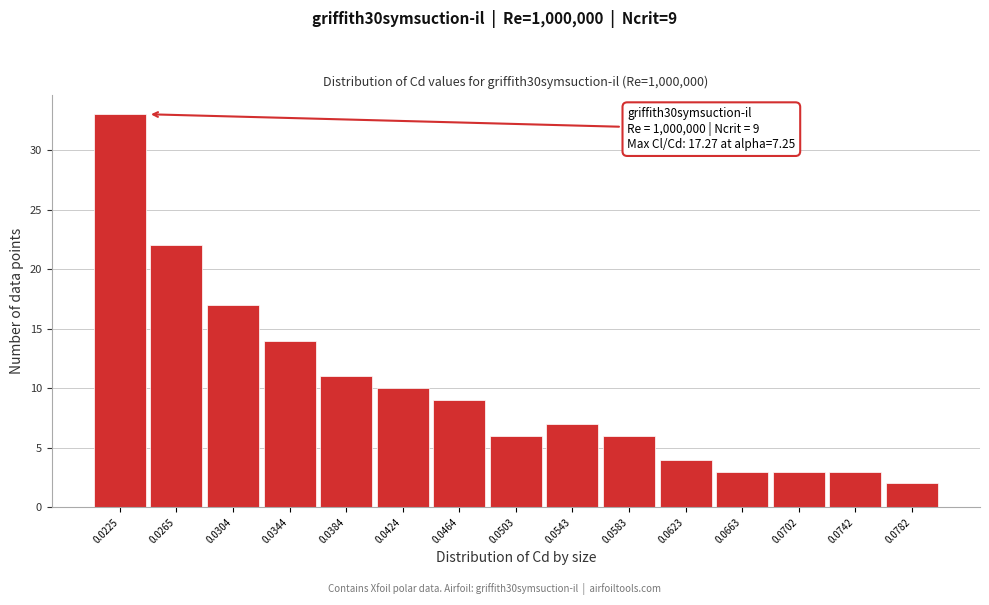

Reading left to right, list all the values displayed in this chart.

33	22	17	14	11	10	9	6	7	6	4	3	3	3	2